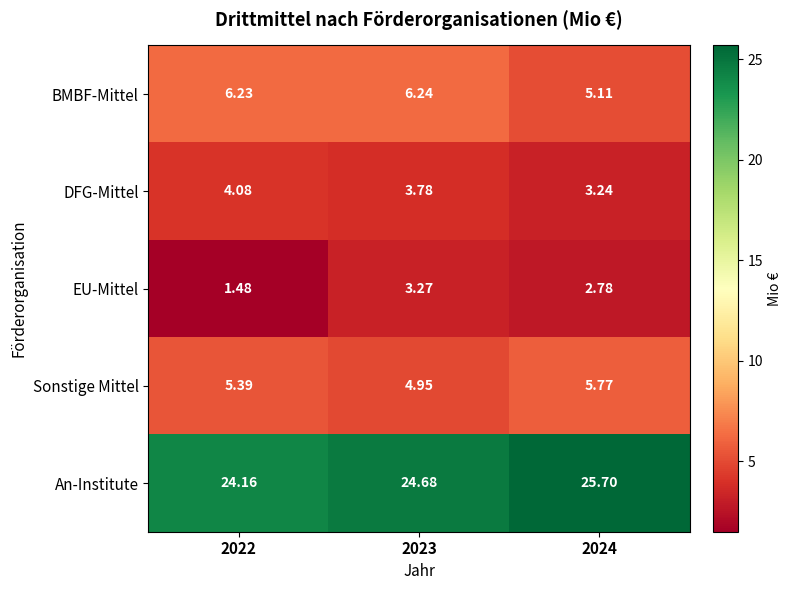

At which category is the sum across all series the highest?

2023